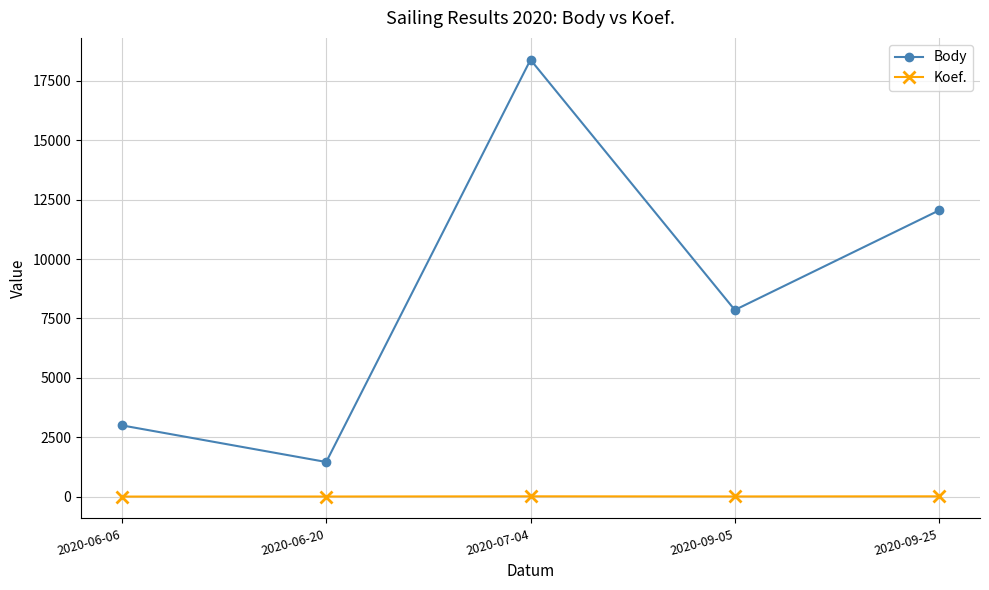

What are all the series names shown in the legend?

Body, Koef.